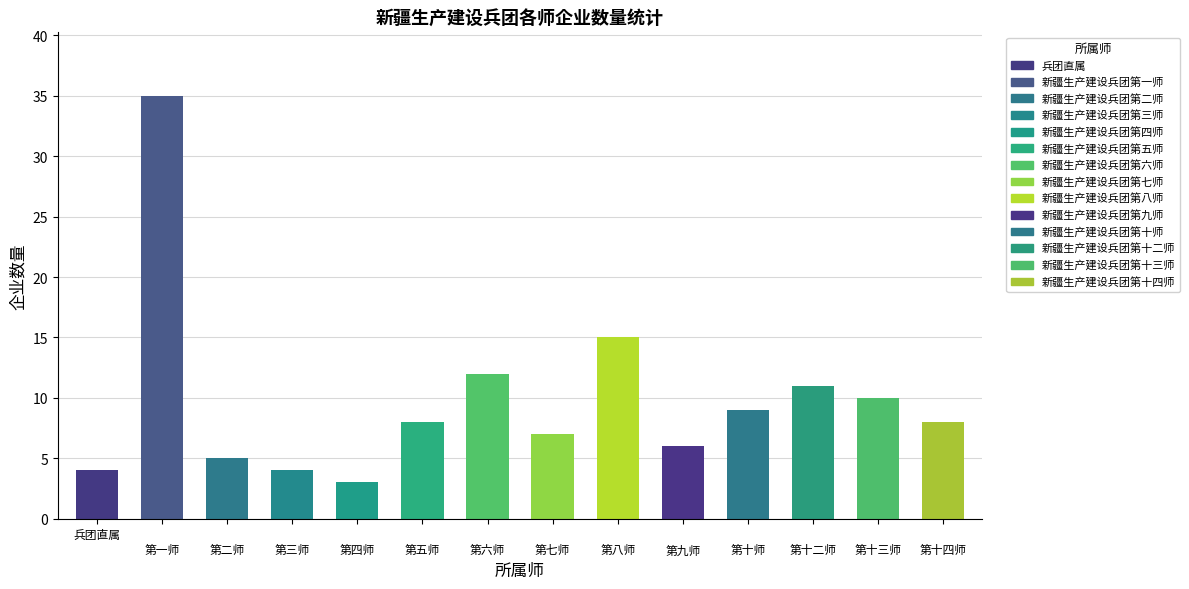

What is the minimum value shown in the chart?

3